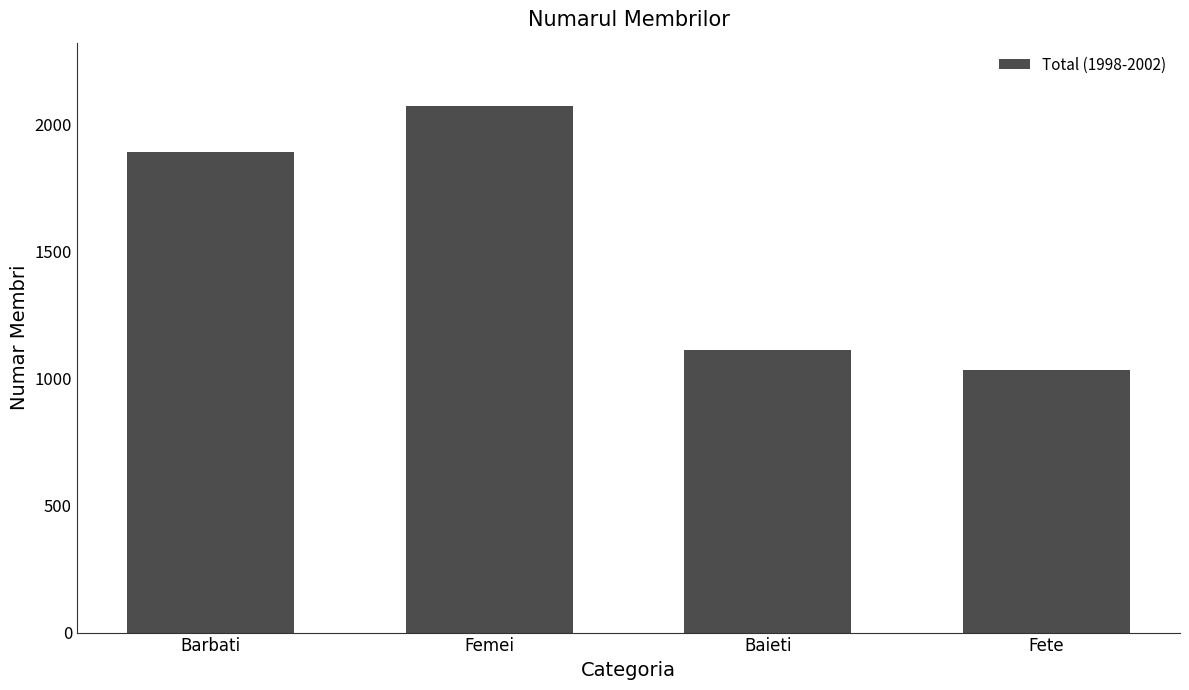

At which label is the value closest to 1555?

Barbati